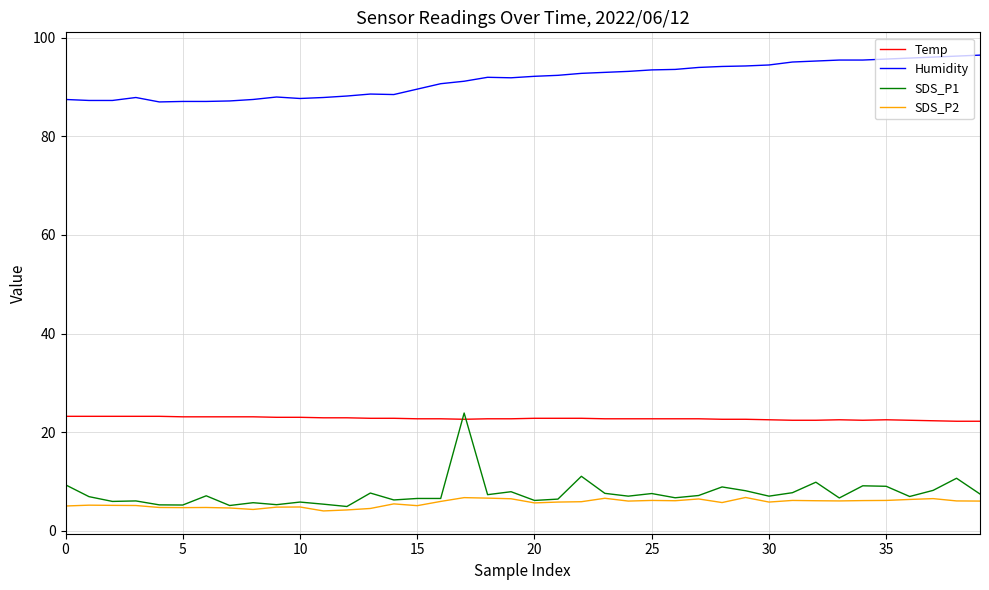

Which series has the largest range (max minus min)?

SDS_P1